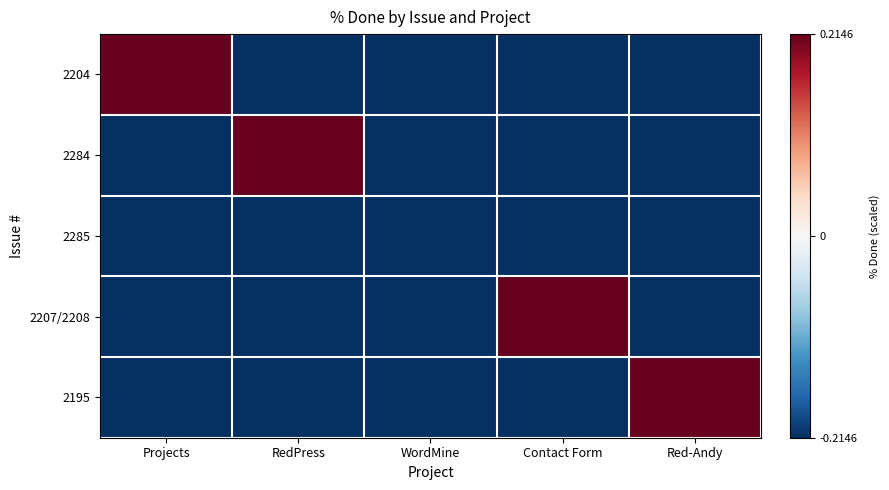

Which has a higher value, Projects or Red-Andy?

Projects